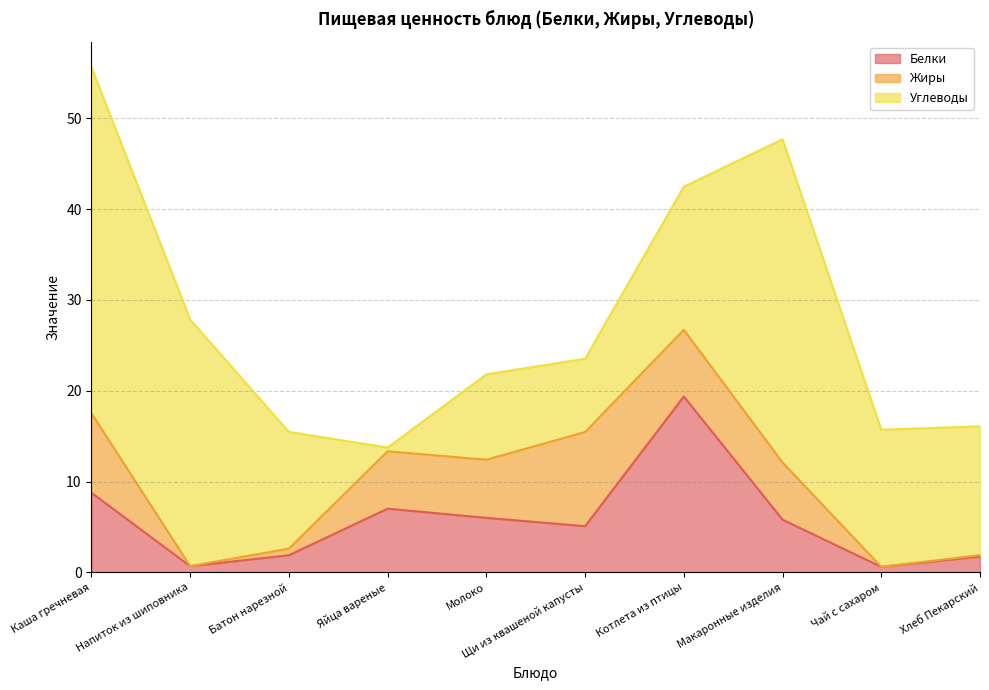

What is the difference between the highest and lowest values at Молоко?

3.4